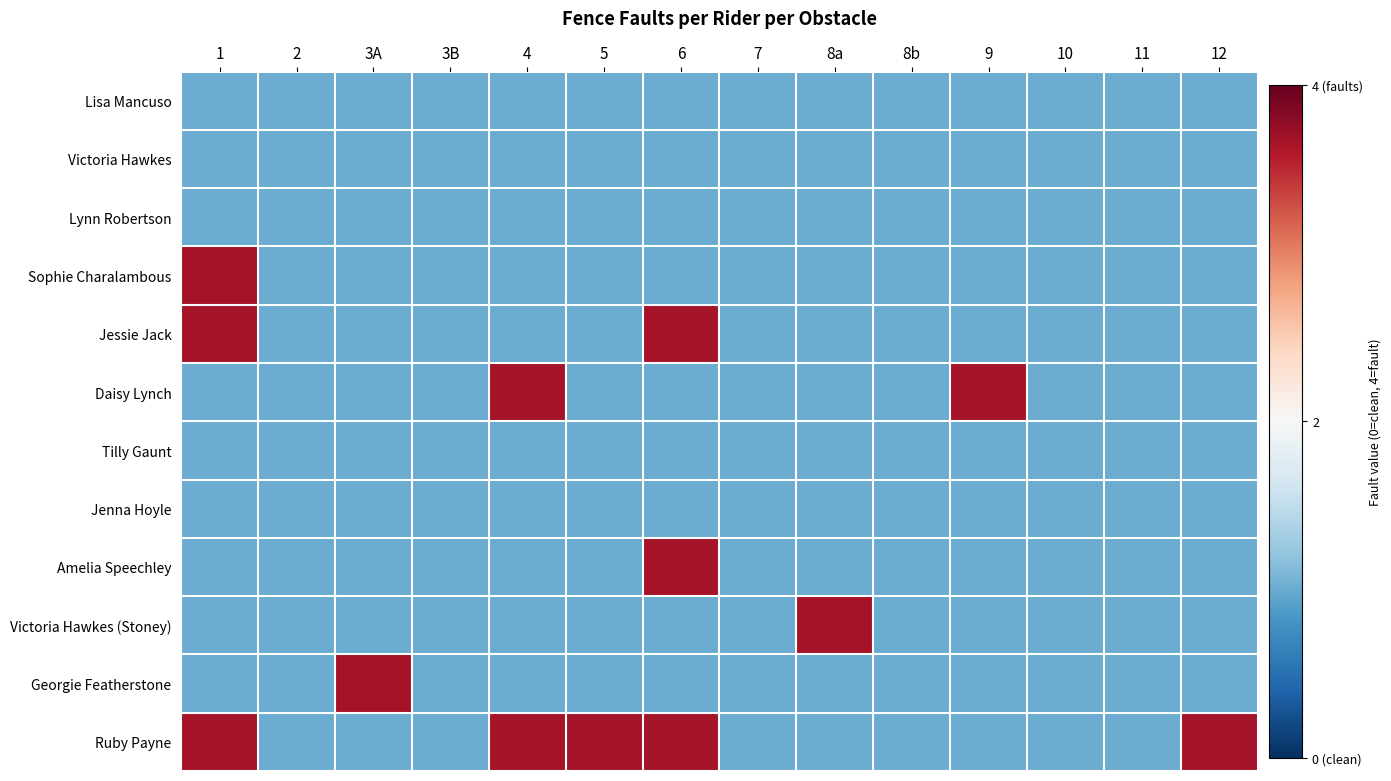

Between 3A and 4, which series saw the biggest shift?

Daisy Lynch